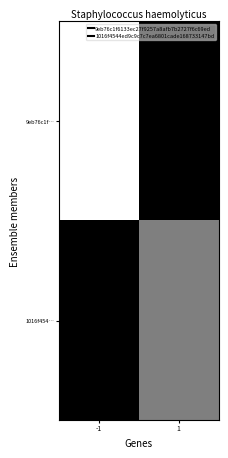

Rank the series by their maximum value, from lowest to highest.

9eb76c1f…, 1016f454…